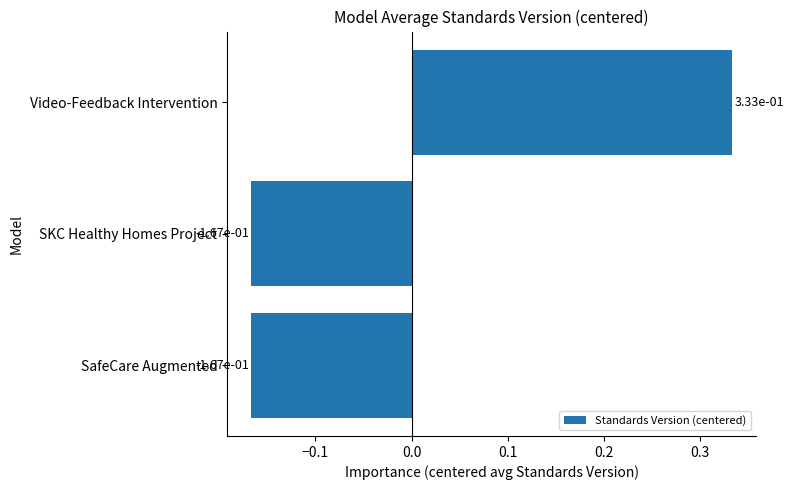

What is the difference between the maximum and minimum values?

0.5